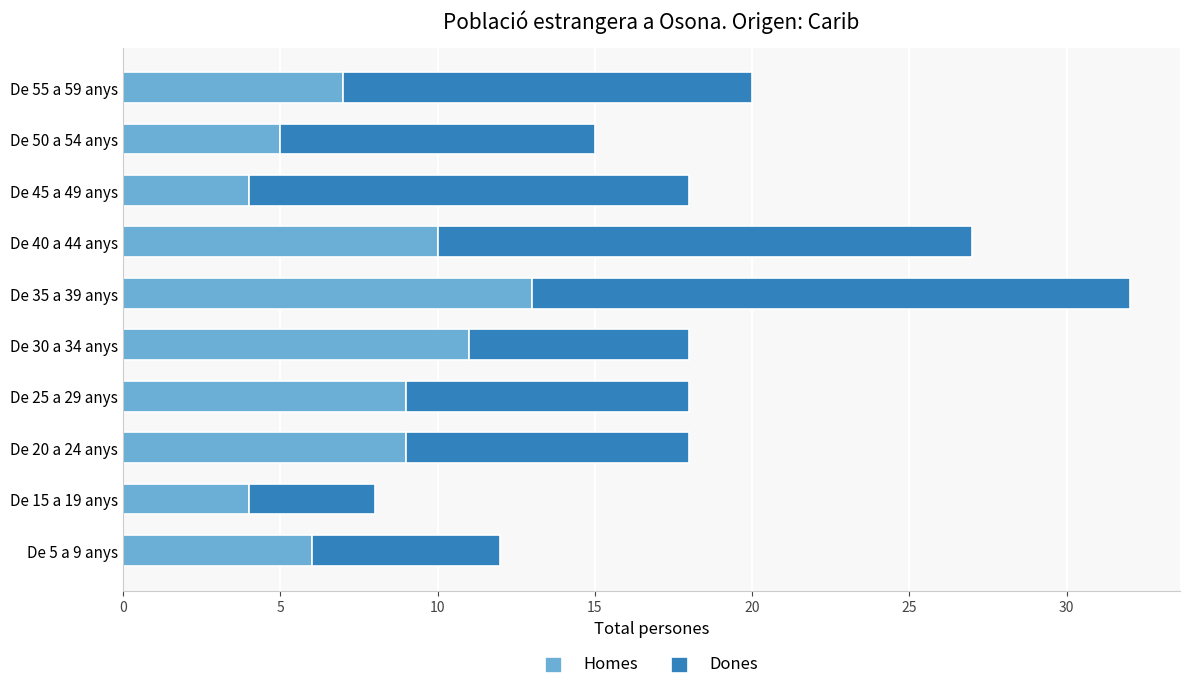

At which category is the sum across all series the highest?

De 35 a 39 anys